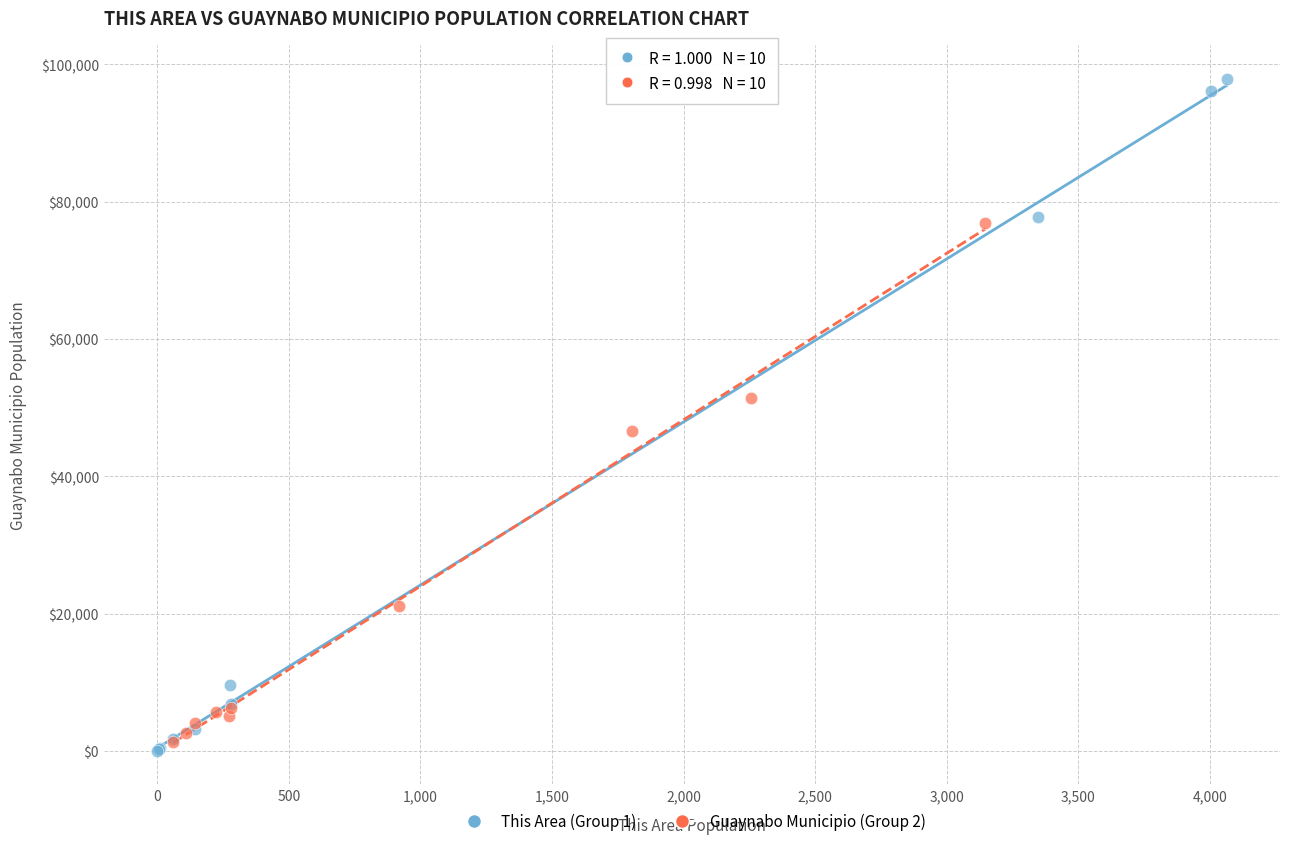

Which series reaches the maximum Y coordinate?

This Area (Group 1)